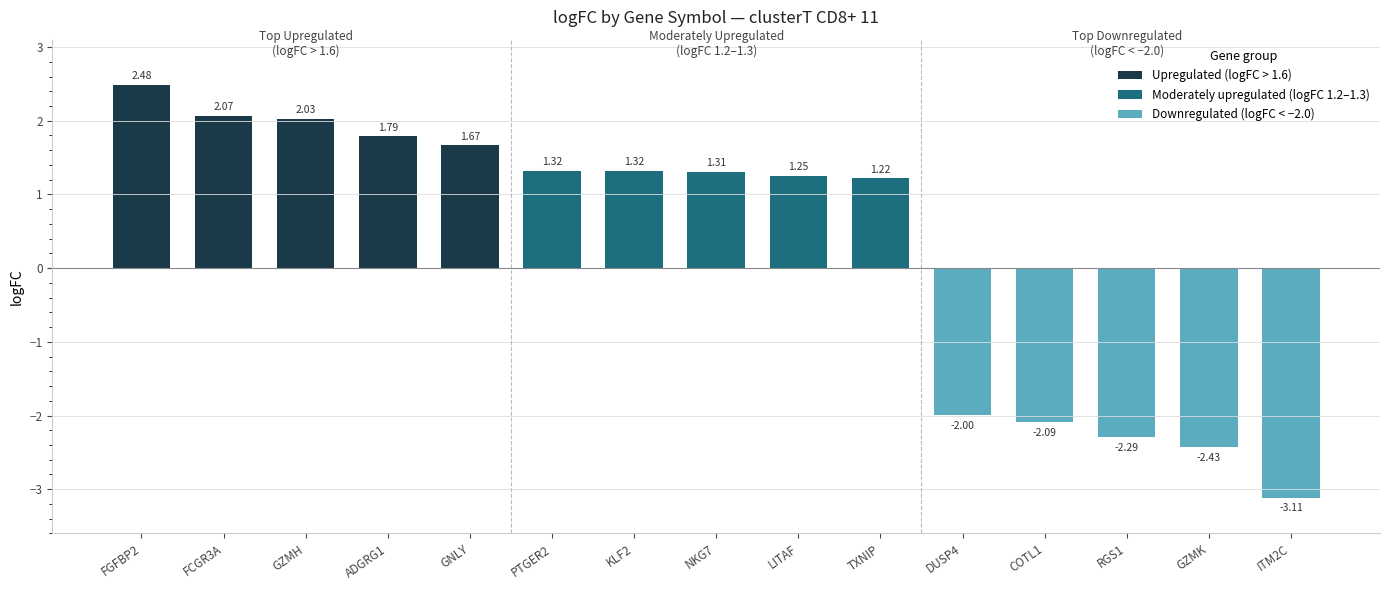

What is the difference between the maximum and minimum values?

5.6